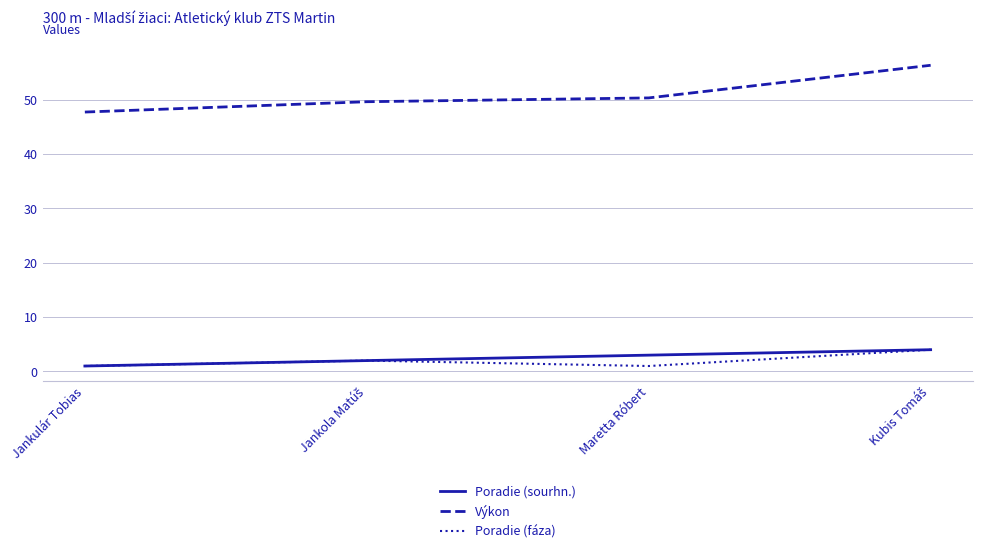

Which series has the largest total across all categories?

Výkon